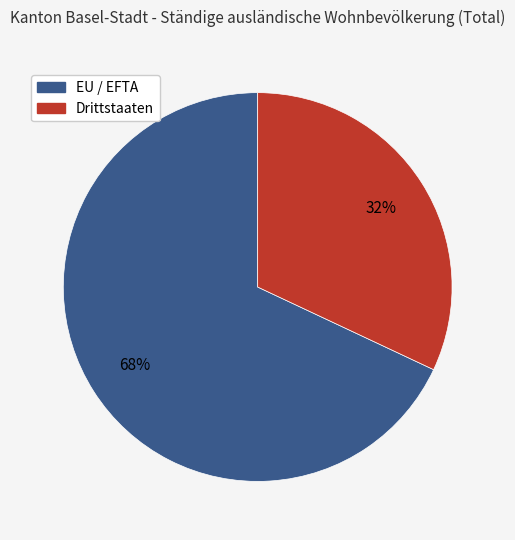

Count the number of slices in the pie.

2